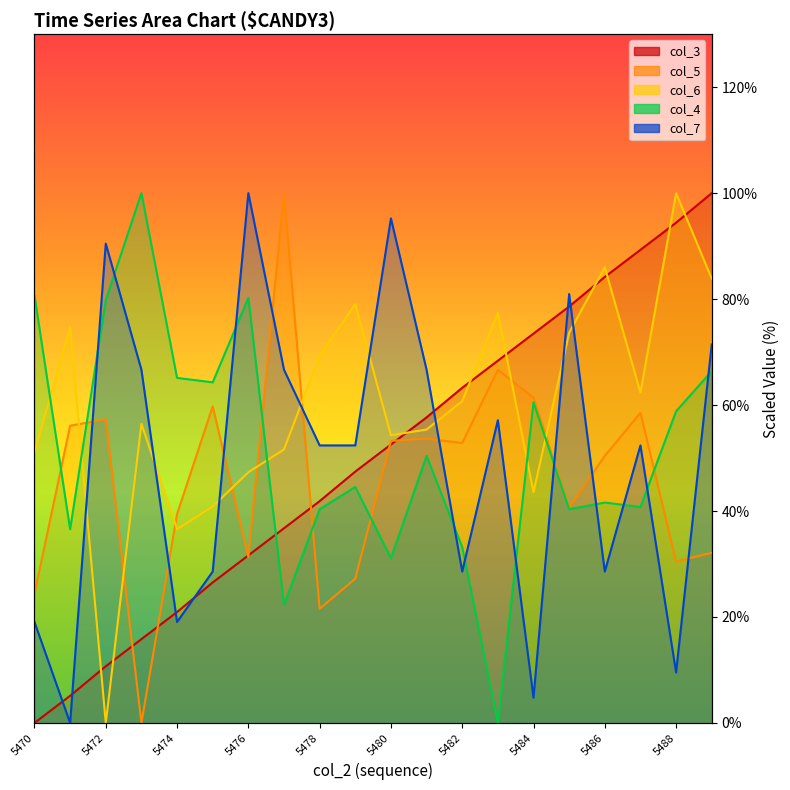

What position from the left is 5484?

15